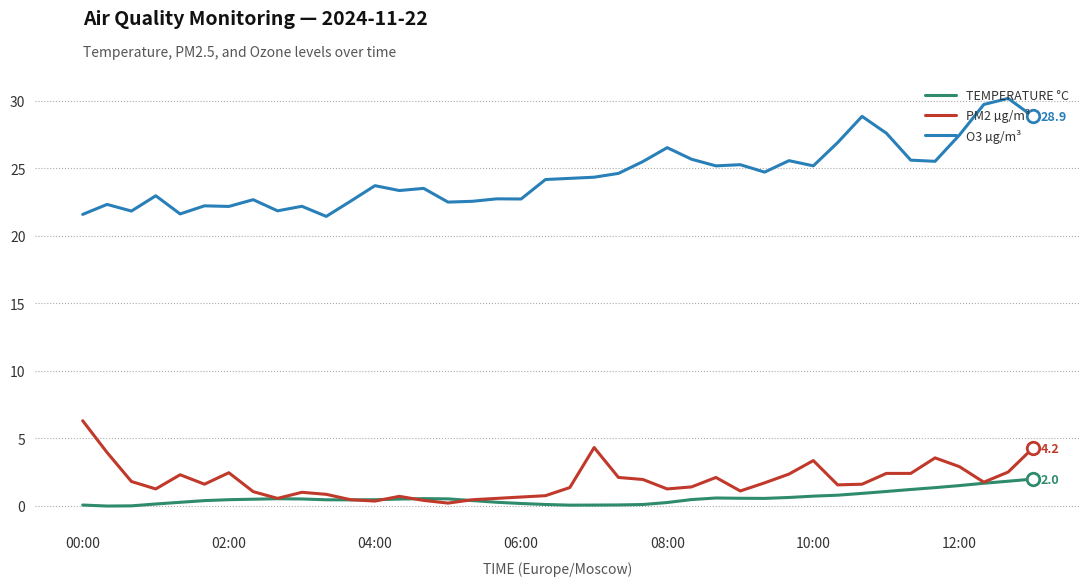

What is the maximum value shown in the chart?

30.2